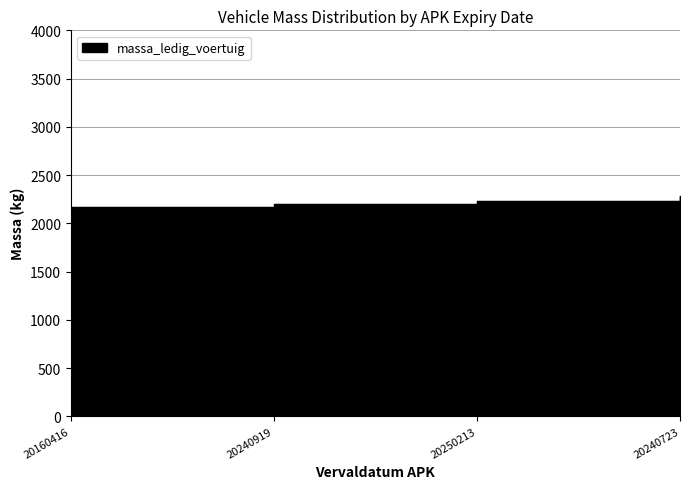

Which category has the highest value across all series?

20240723